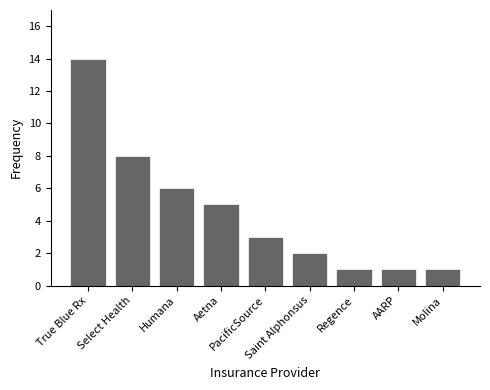

Reading right to left, extract all data points from this chart.

Molina=1	AARP=1	Regence=1	Saint Alphonsus=2	PacificSource=3	Aetna=5	Humana=6	Select Health=8	True Blue Rx=14